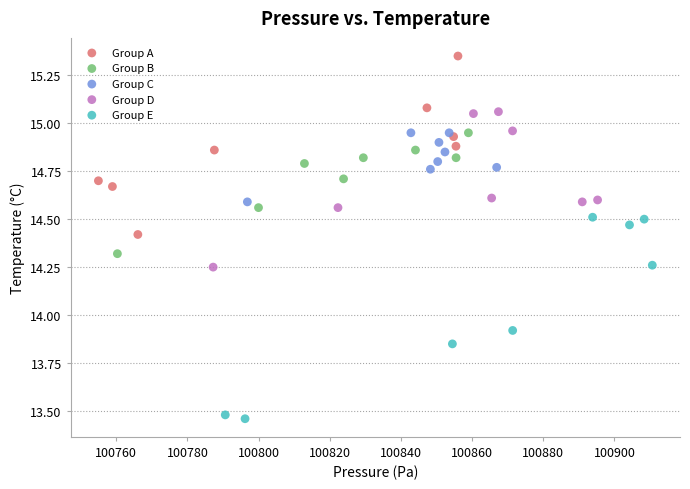

What are all the series names shown in the legend?

Group A, Group B, Group C, Group D, Group E